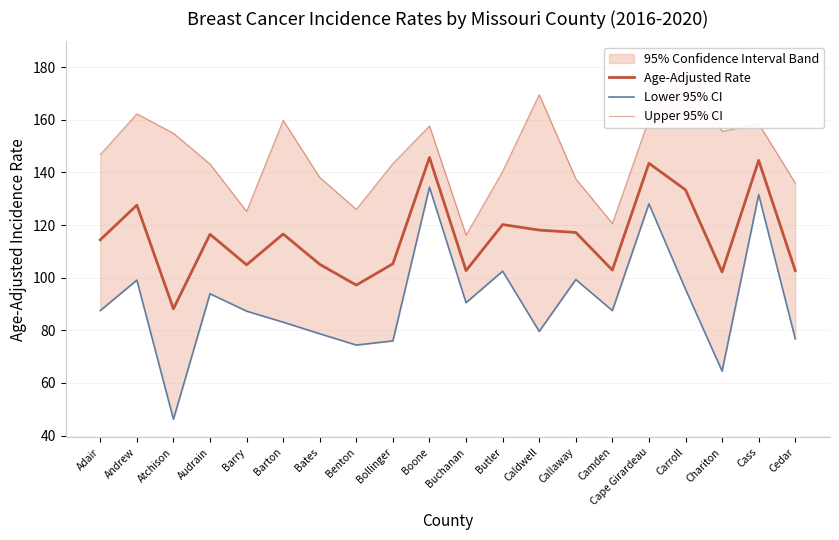

How many data points does each series have?

20